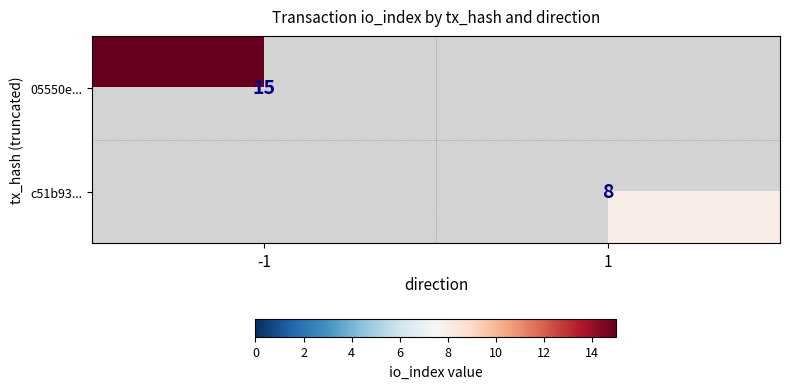

Is the value of 05550e... at -1 greater than the value of c51b93... at 1?

Yes